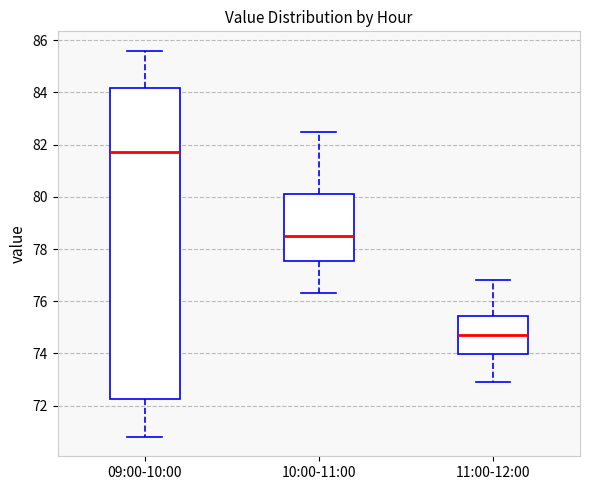

Where is the upper edge of the box for 09:00-10:00 on the y-axis? The values are not printed on the chart, so give them approximately, as read against the axis.

84.2